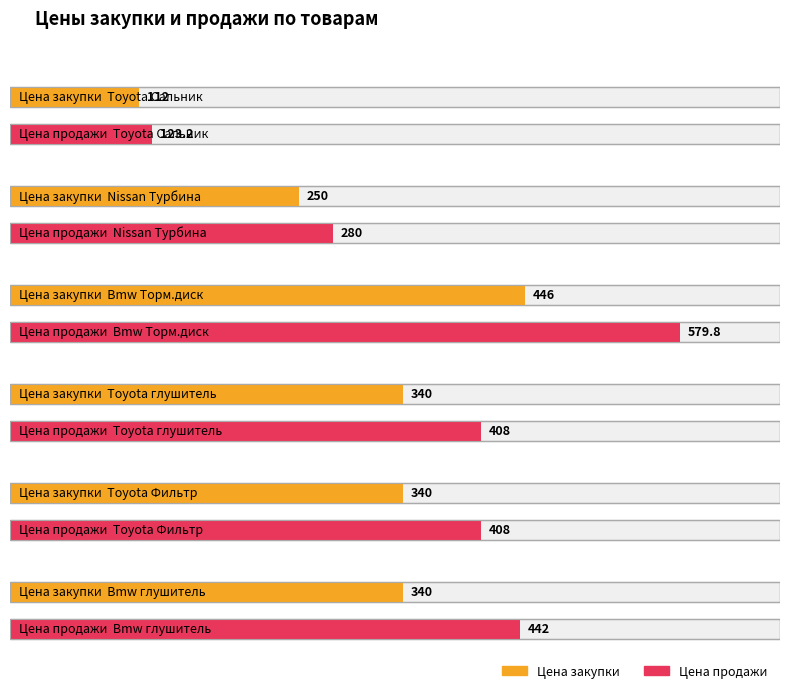

What is the label of the 6th bar from the right?

Toyota Сальник